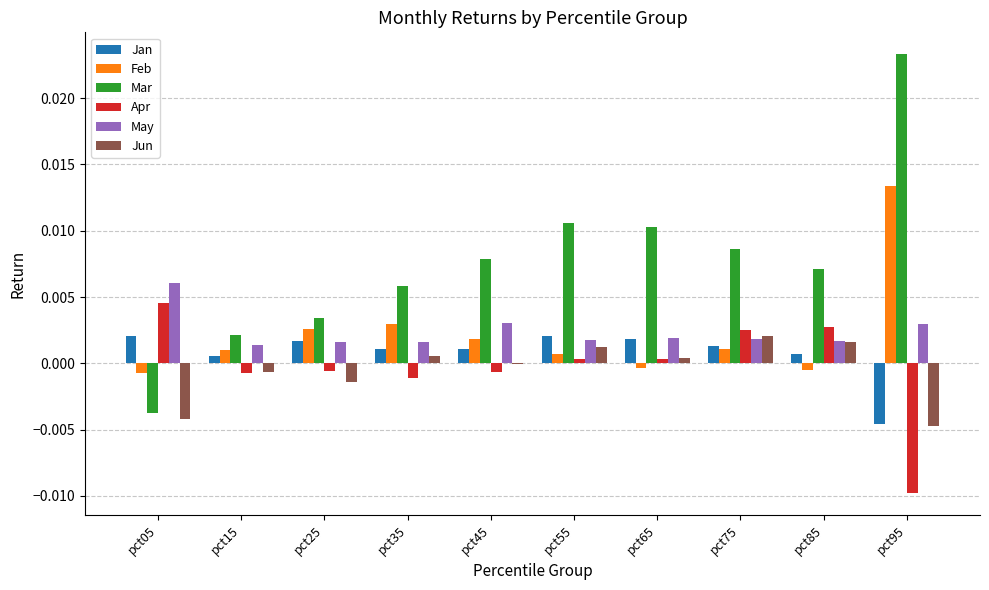

Which series has the largest total across all categories?

Mar